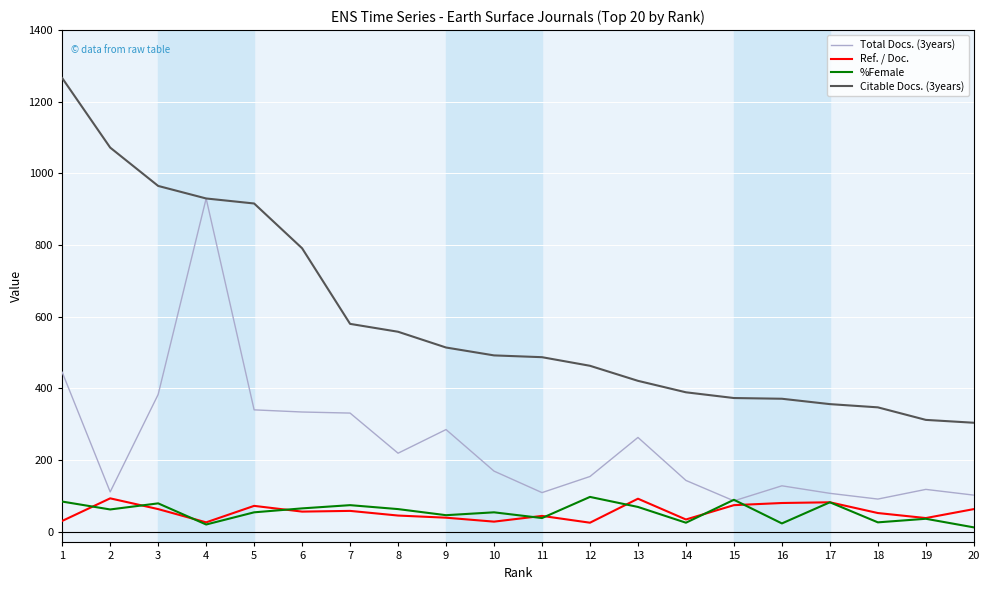

What is the greatest value displayed?

1266